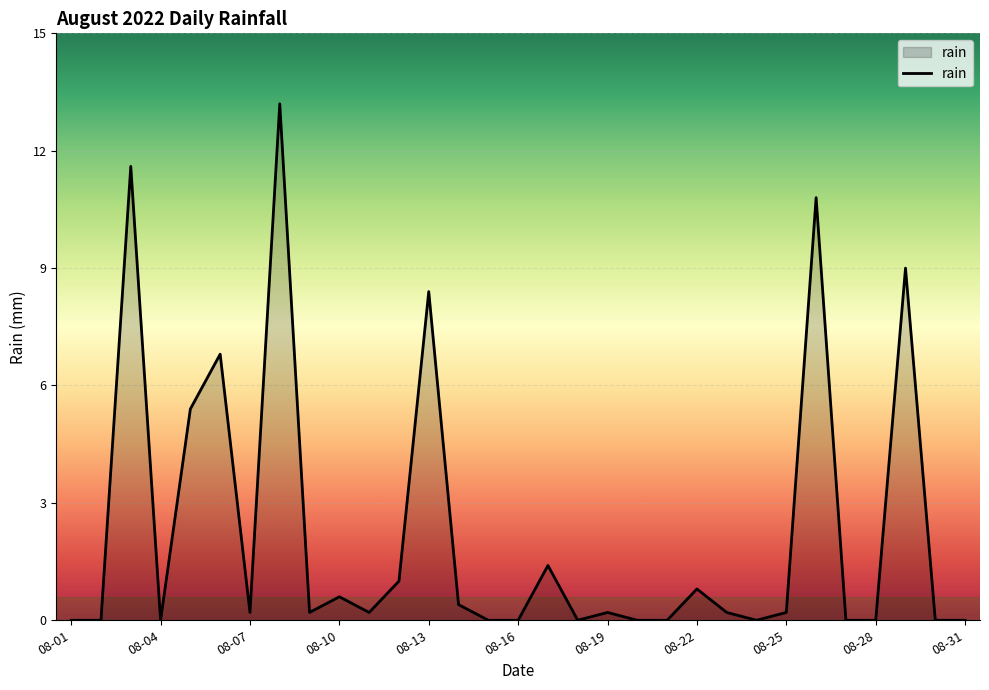

True or false: the data has more than 0 interior local peaks.

True